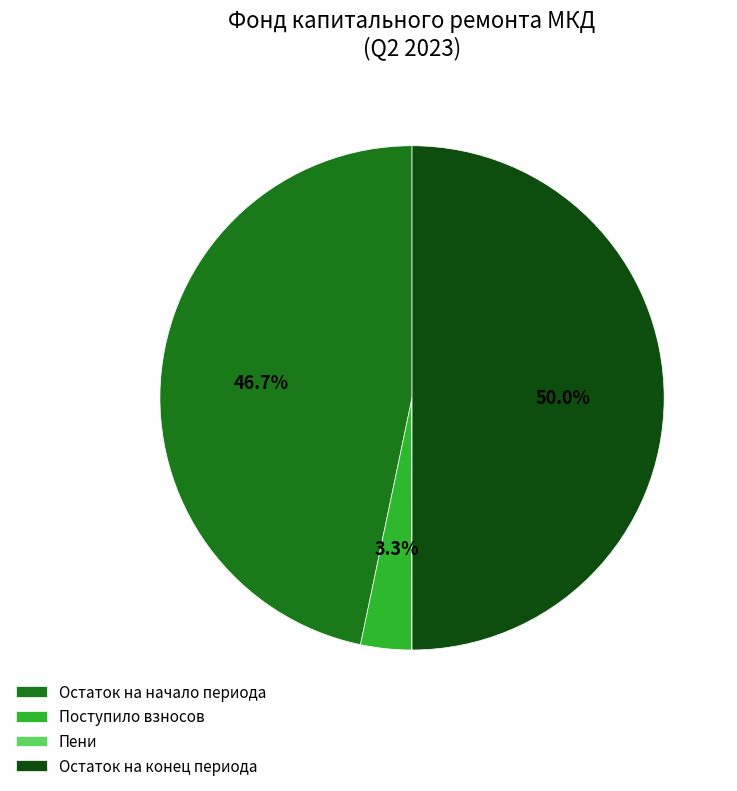

To the nearest percent, what is the difference between the largest and smallest slice percentages?

50%